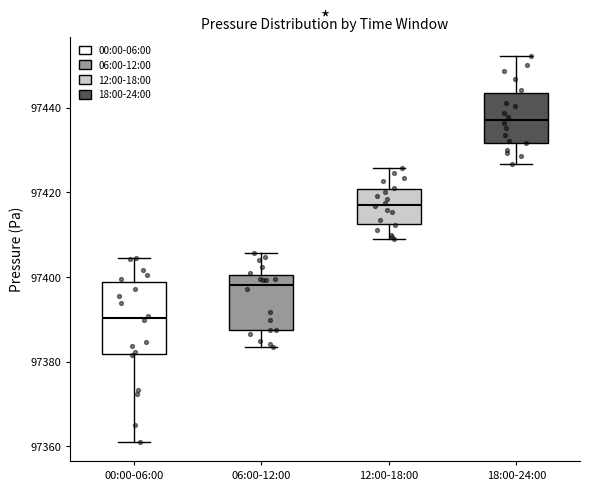

Which box's median line is the lowest?

00:00-06:00